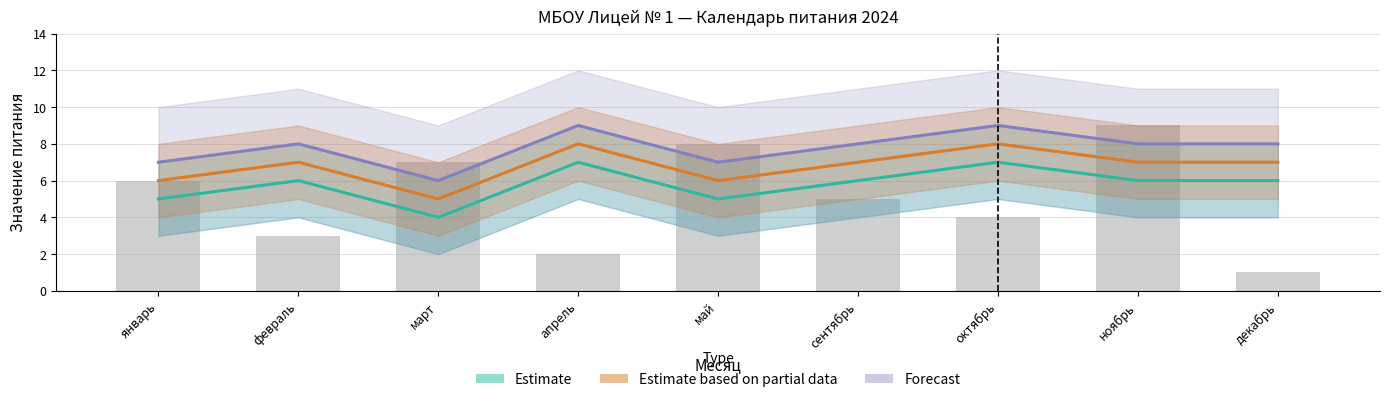

The Estimate series shows 9 at февраль. True or false?

False